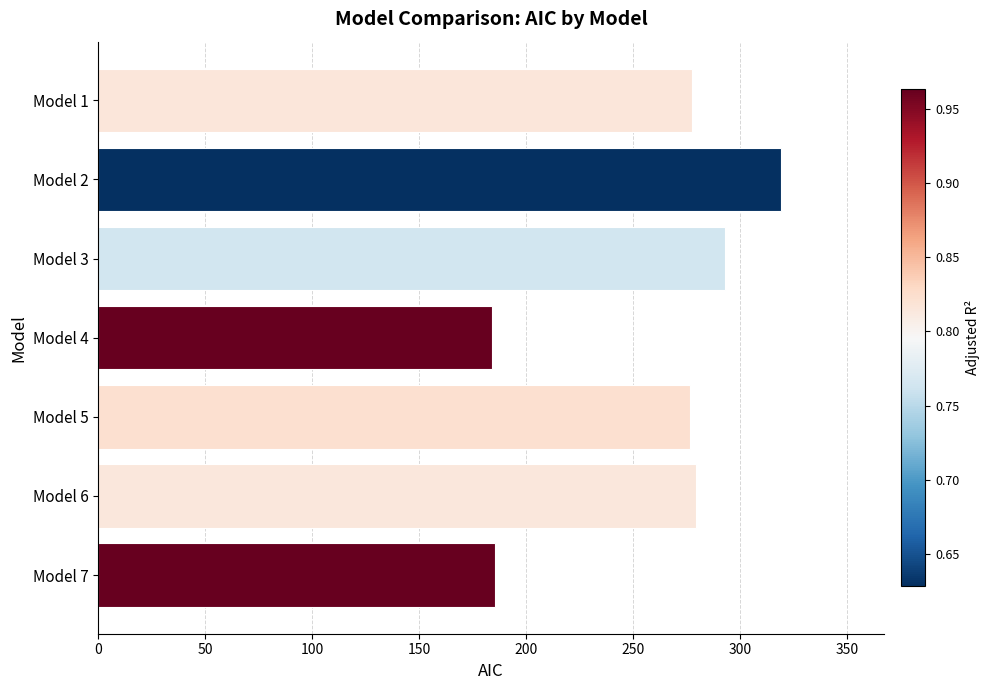

Which label corresponds to the largest value in the chart?

Model 2